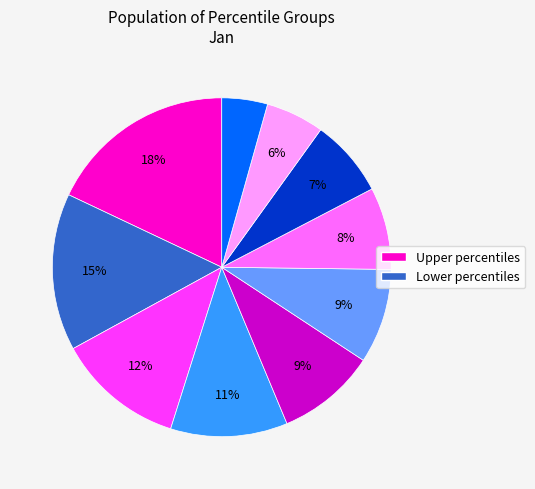

Does any single category account for the majority?

No